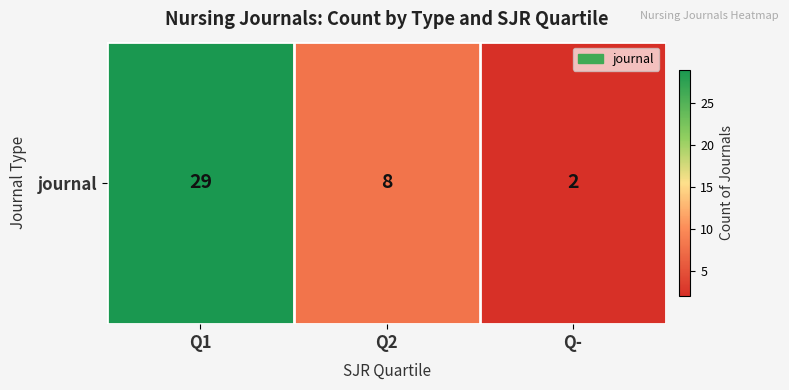

Which category has the highest value across all series?

Q1